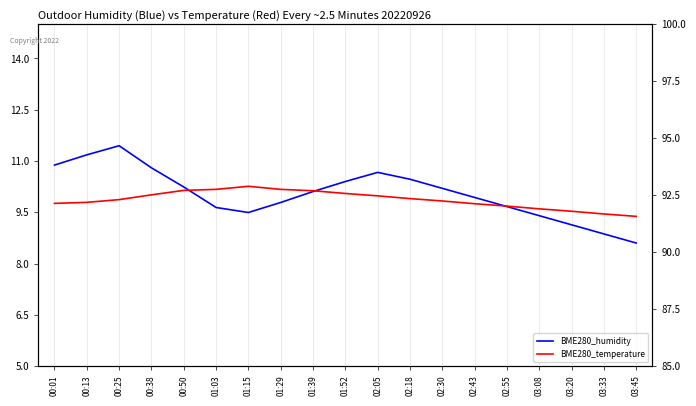

The BME280_temperature series shows 10.1 at 00:50. True or false?

True